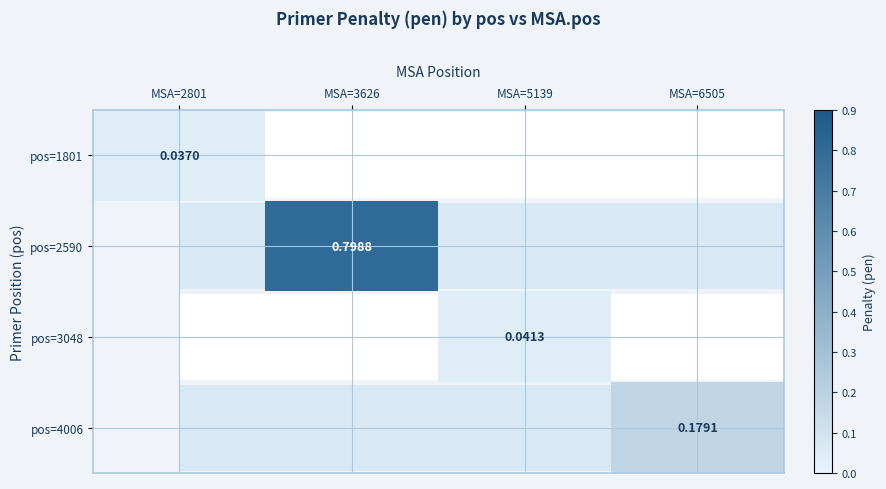

At how many categories does at least one series exceed 0?

4